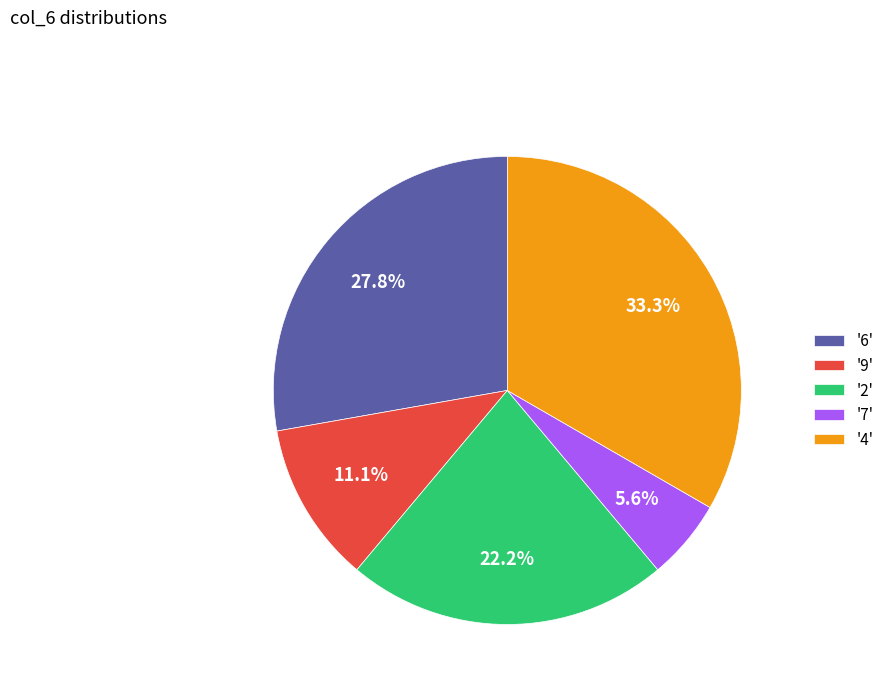

To the nearest percent, what is the average slice percentage?

20%